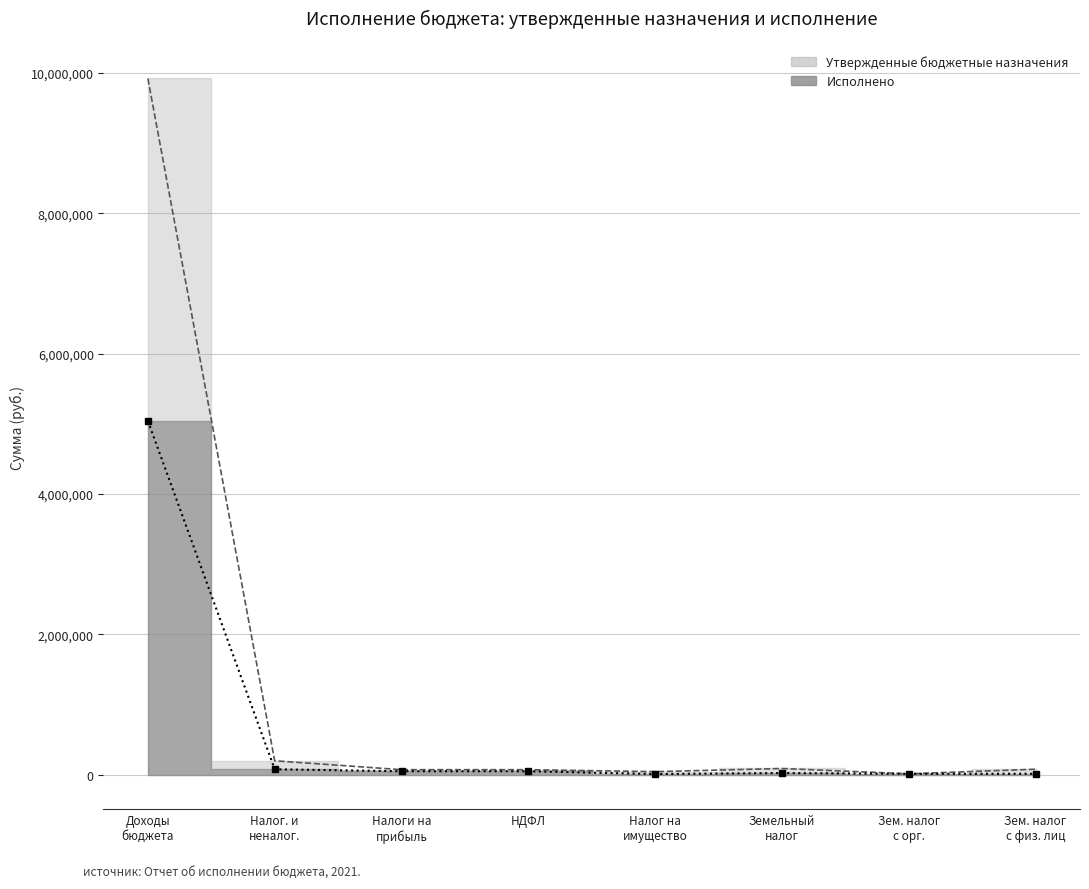

How many data points in Утвержденные бюджетные назначения are less than 75700?

4